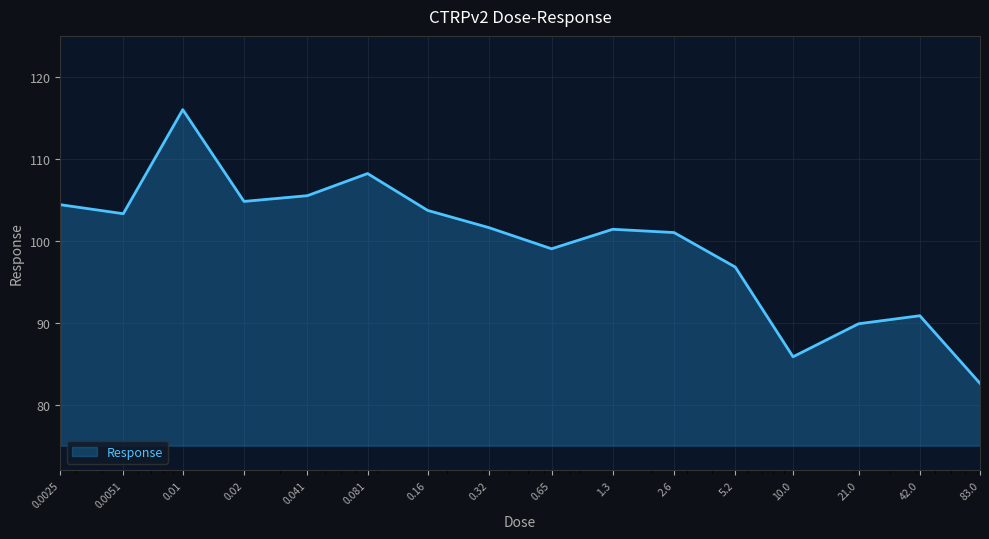

What is the maximum value shown in the chart?

116.0